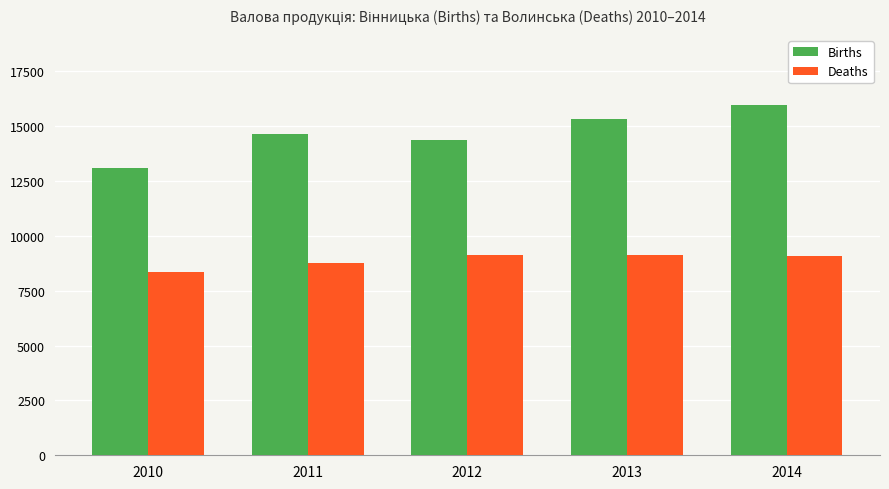

What is the difference between the maximum and minimum values in the Births series?

2854.4